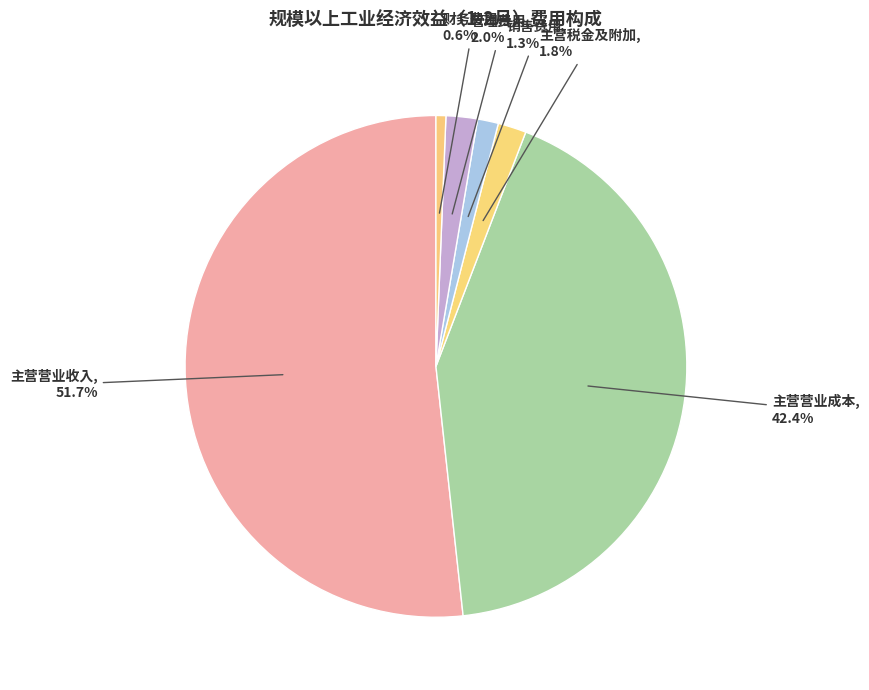

What is the majority slice?

主营营业收入